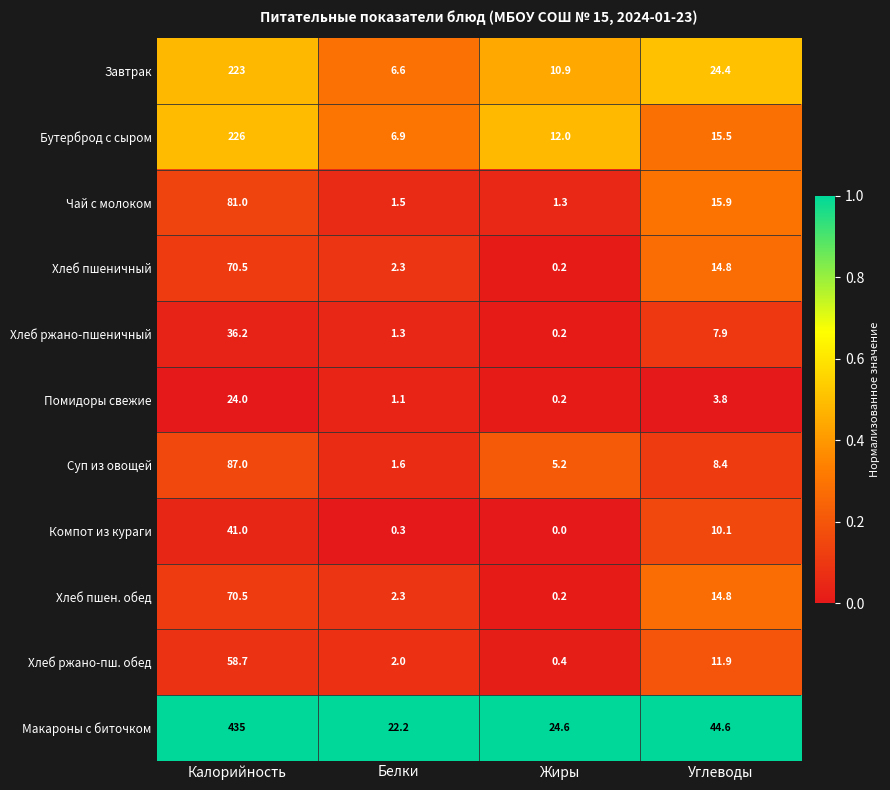

At how many categories does at least one series exceed 0?

4